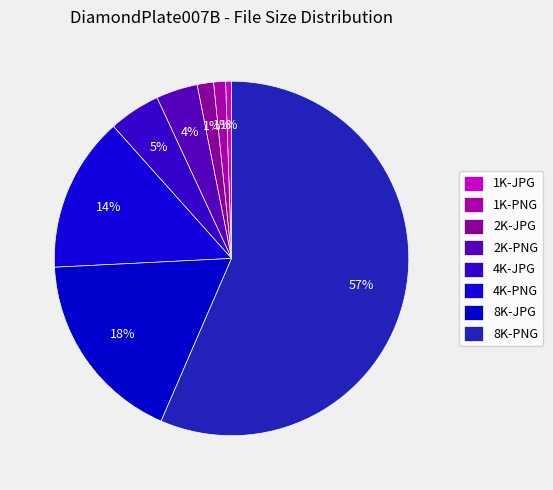

To the nearest percent, what is the difference between the 4K-JPG and 4K-PNG slice percentages?

9%